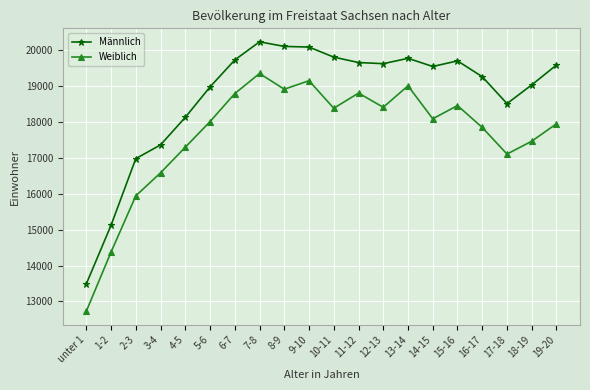

Where does the Männlich series first go above 19576?

6-7